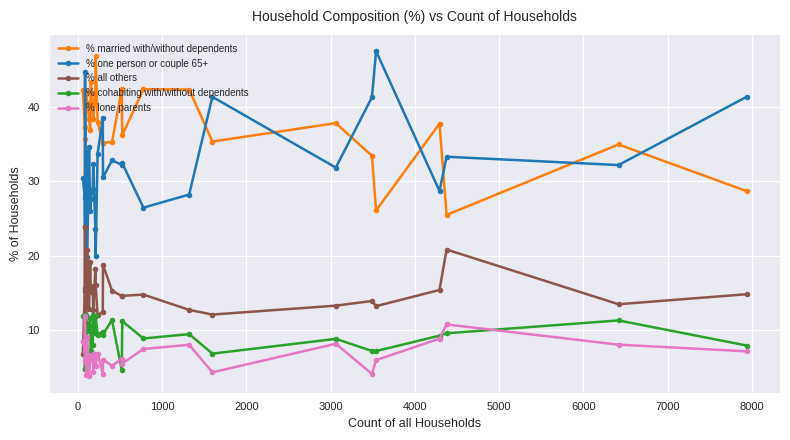

What is the value of the % married with/without dependents point at the 10th from the left?

43.4